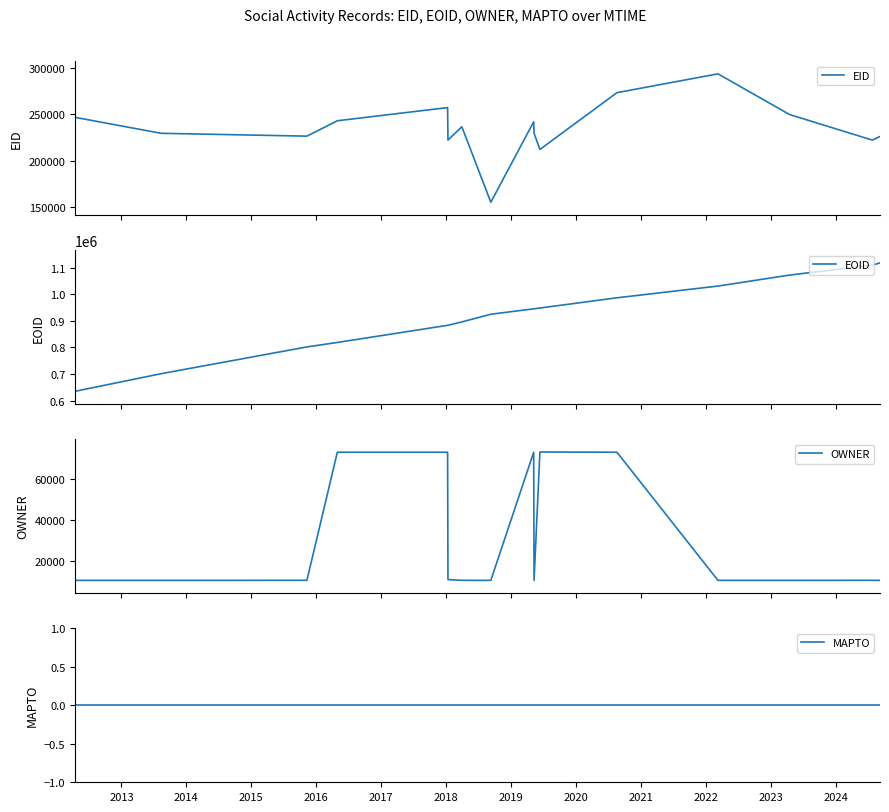

True or false: OWNER and EID cross at least once.

False